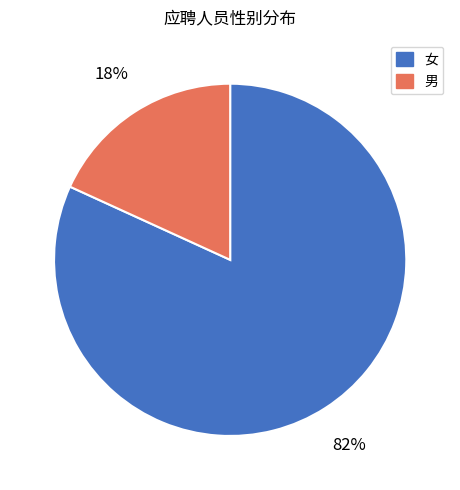

How many segments does this pie chart have?

2